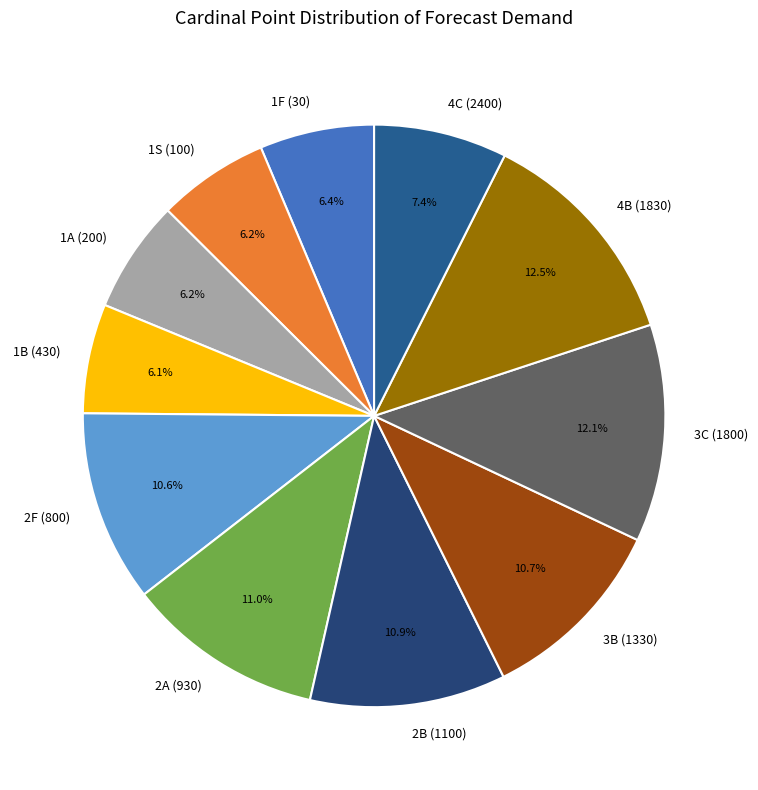

What is the ratio of the value at 4B (1830) to the value at 3B (1330)?

1.2